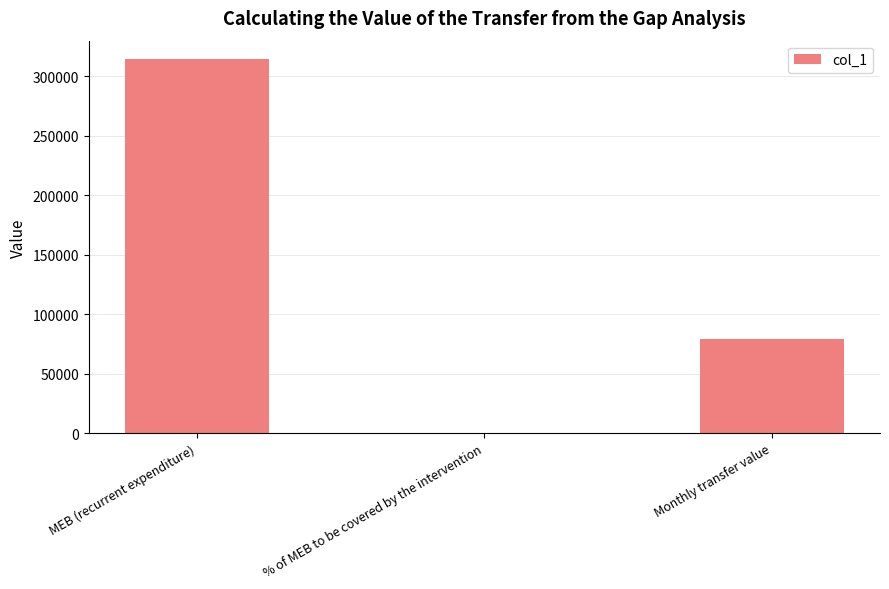

What is the approximate value at MEB (recurrent expenditure)?

314376.7